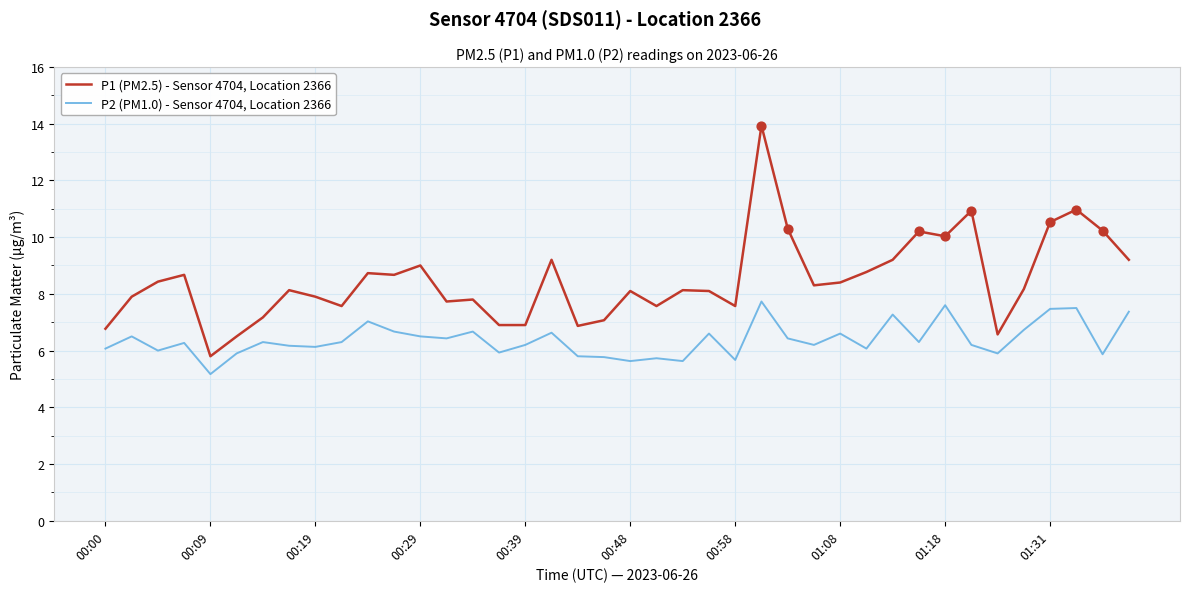

Which series has the widest spread of values?

P1 (PM2.5) - Sensor 4704, Location 2366